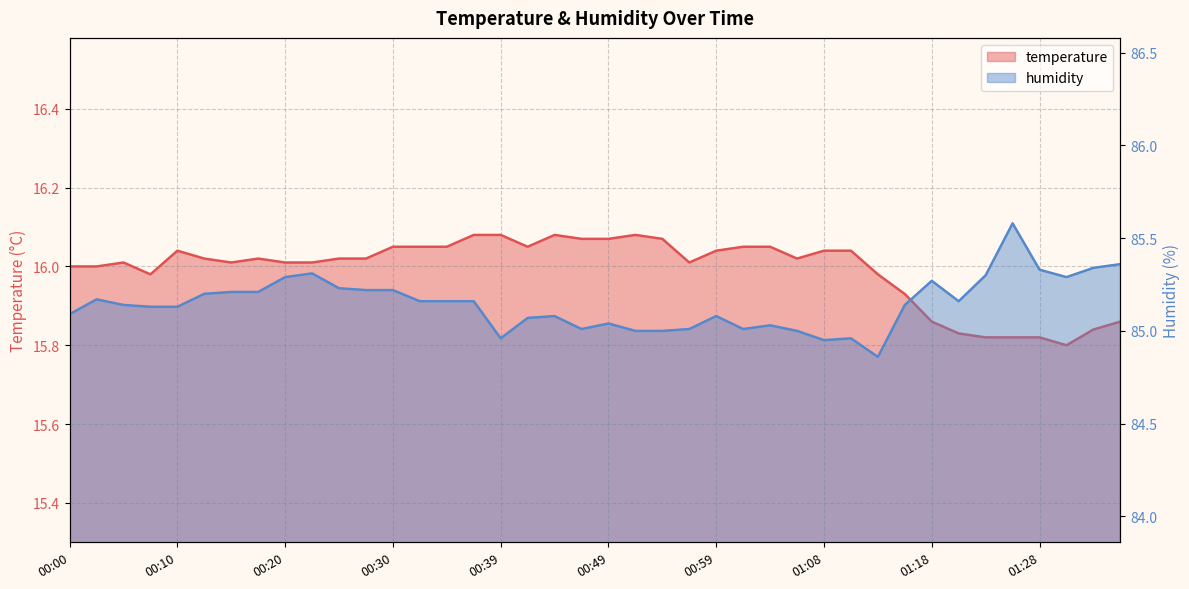

Which series has the largest total across all categories?

humidity